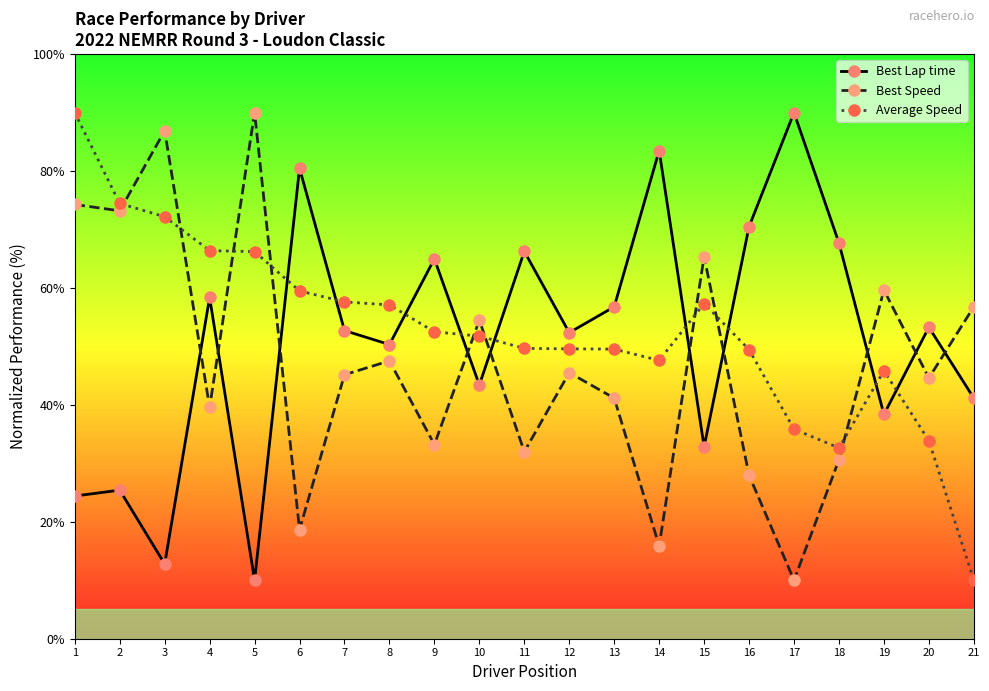

At 4, list the series in order from largest to smallest.

Average Speed, Best Lap time, Best Speed